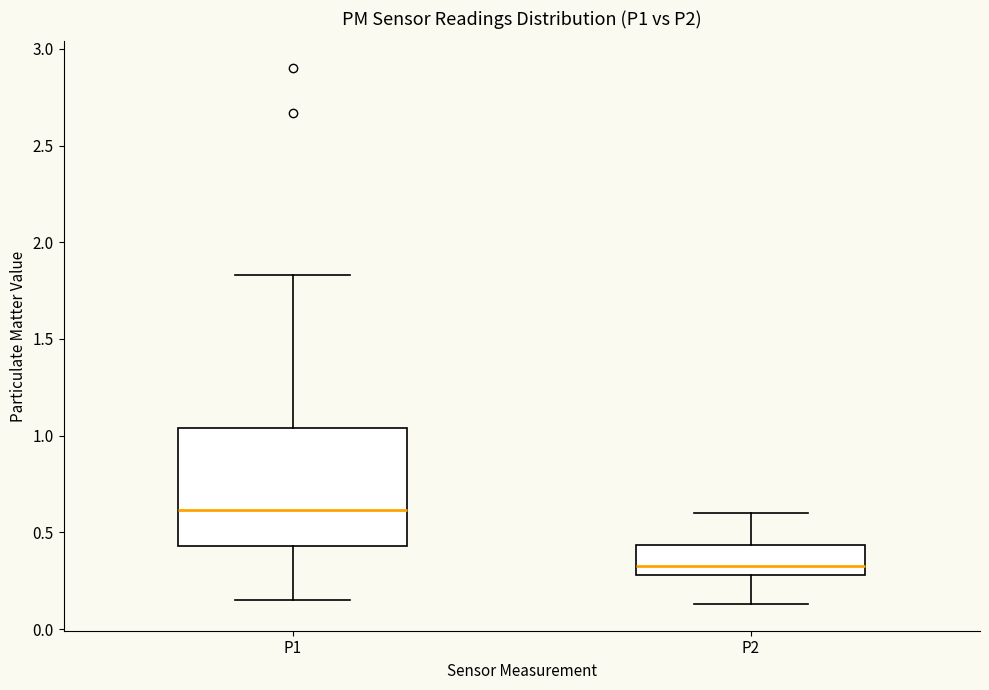

Which box has the highest median line?

P1